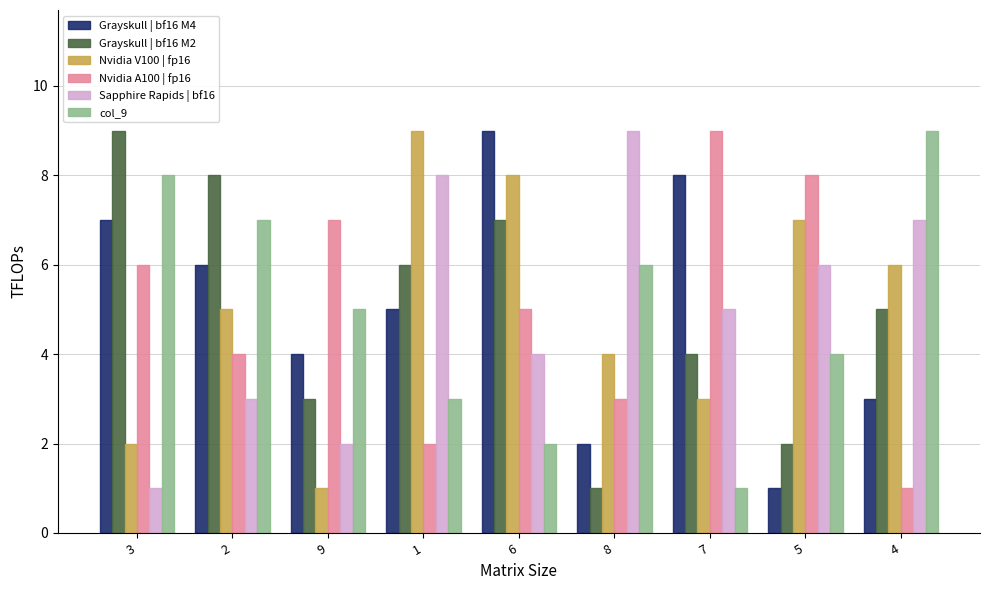

What is the smallest value displayed?

1